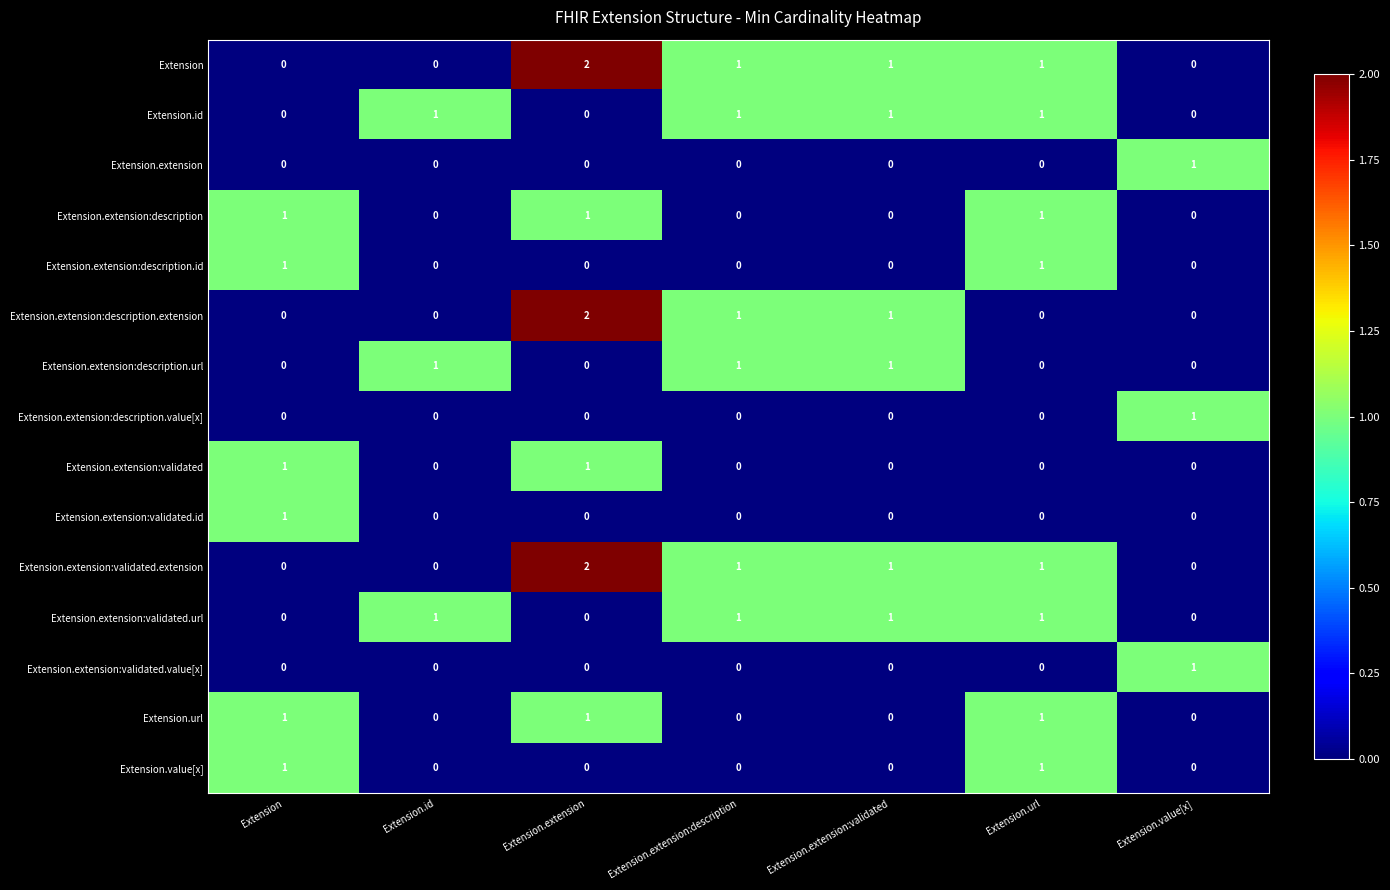

The Extension.extension:validated series shows 0 at Extension.id. True or false?

True